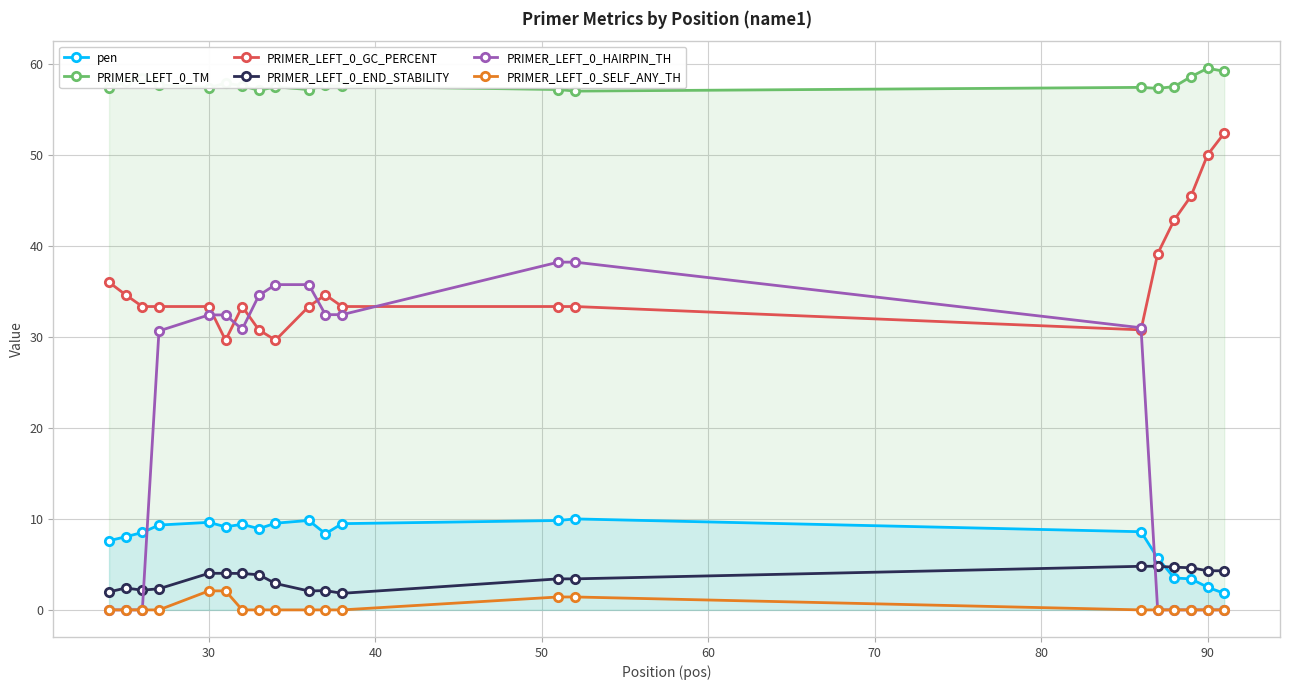

At how many categories does at least one series exceed 21?

20